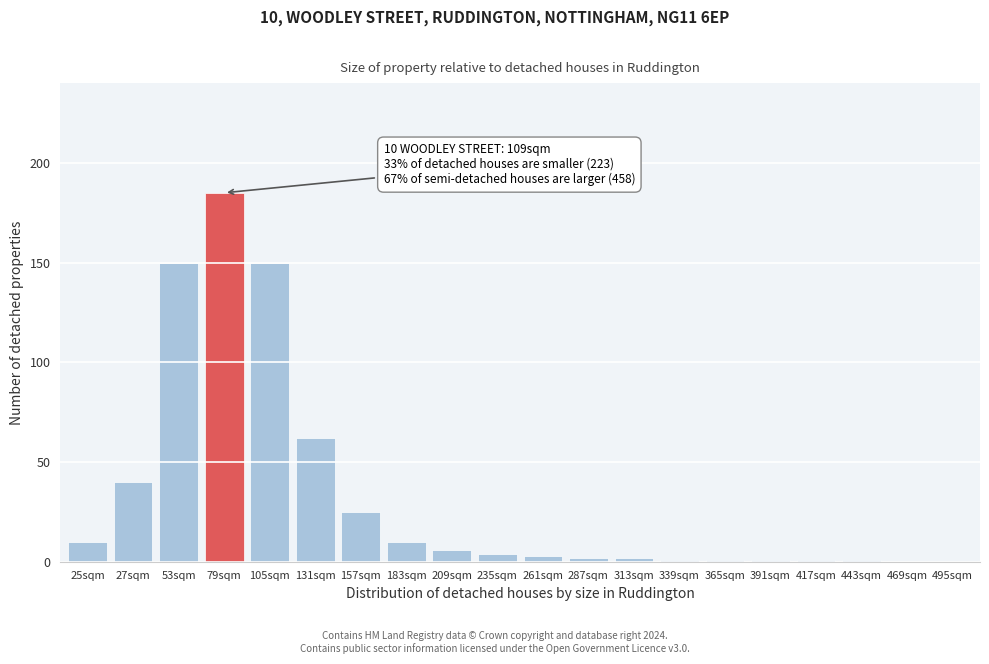

Reading right to left, what are all the values shown in this chart?

495sqm=0	469sqm=0	443sqm=1	417sqm=1	391sqm=1	365sqm=1	339sqm=1	313sqm=2	287sqm=2	261sqm=3	235sqm=4	209sqm=6	183sqm=10	157sqm=25	131sqm=62	105sqm=150	79sqm=185	53sqm=150	27sqm=40	25sqm=10